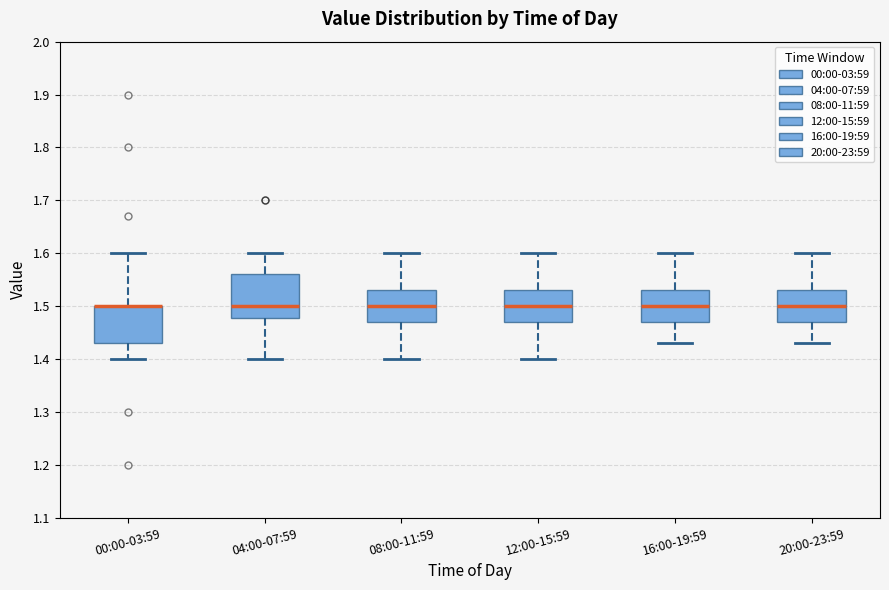

Where does the lower whisker of the box for 12:00-15:59 end on the y-axis? The values are not printed on the chart, so give them approximately, as read against the axis.

1.40